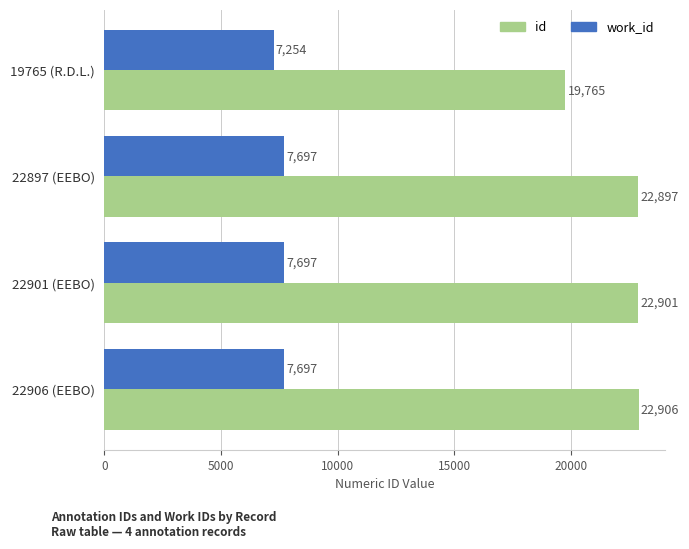

The value of id at 22906 (EEBO) is 22906. True or false?

True